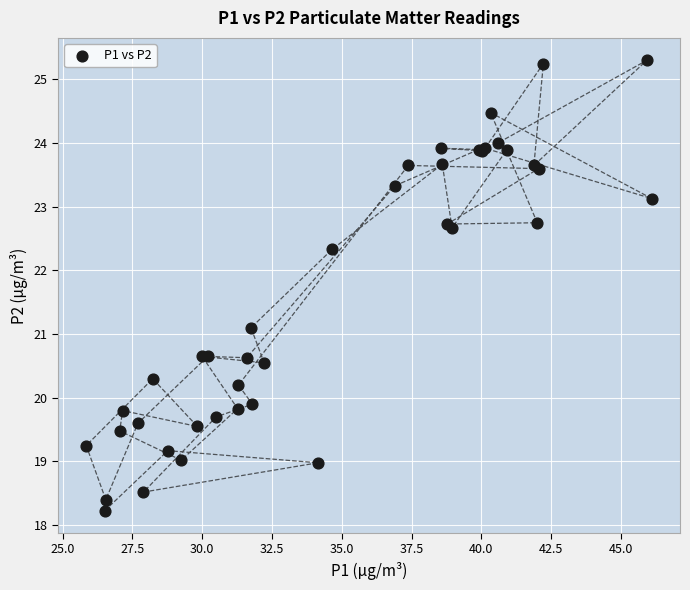

What Y value in the scatter plot is closest to 21?

21.1